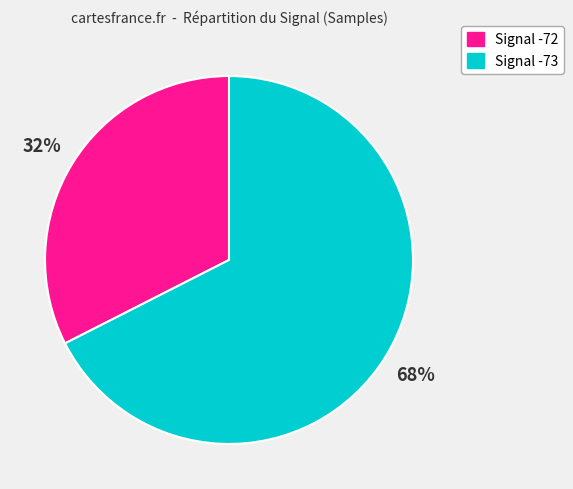

Count the number of slices in the pie.

2